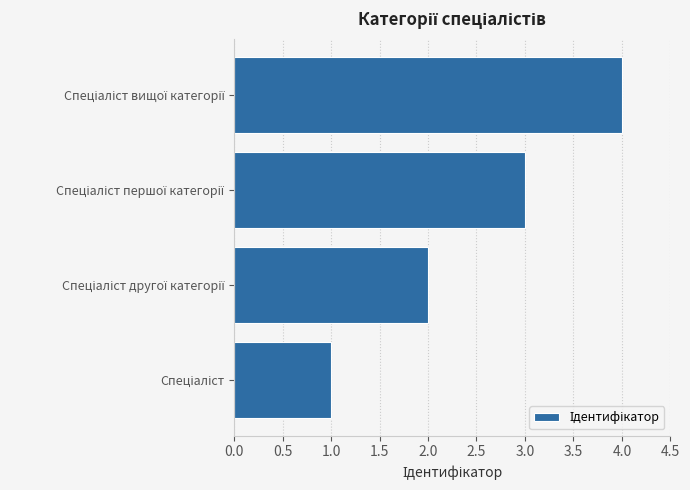

Are the bars grouped side by side (vs. stacked)?

No